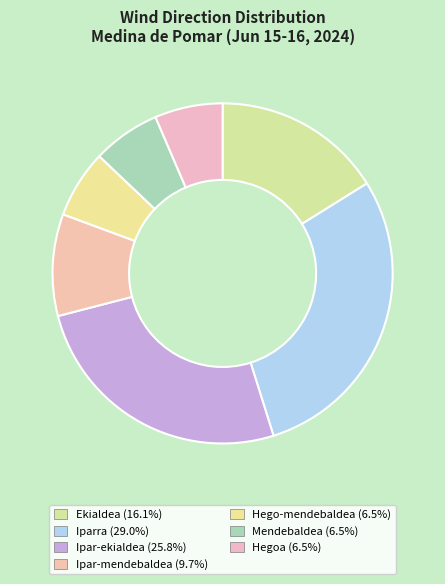

What percentage is the Ekialdea slice, to the nearest percent?

16%